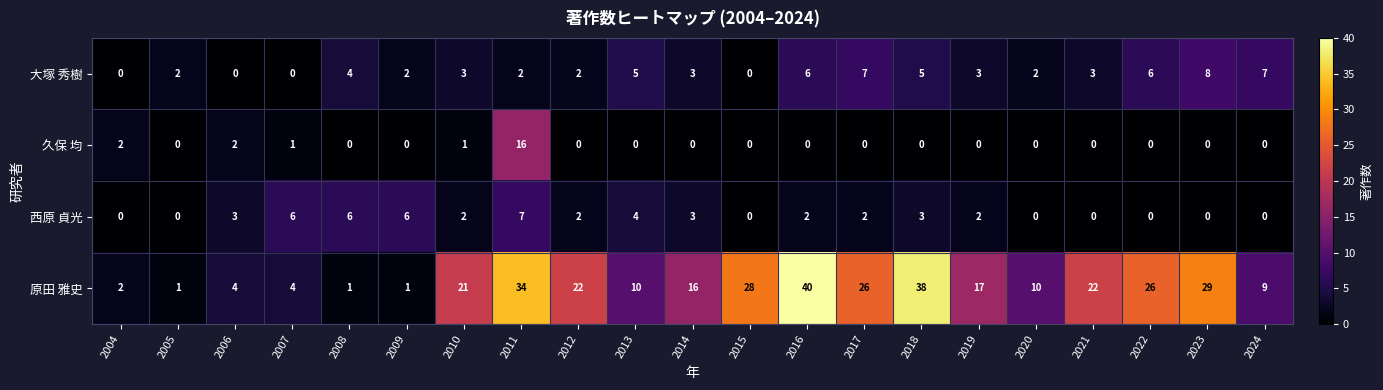

The value of 西原 貞光 at 2021 is 2. True or false?

False